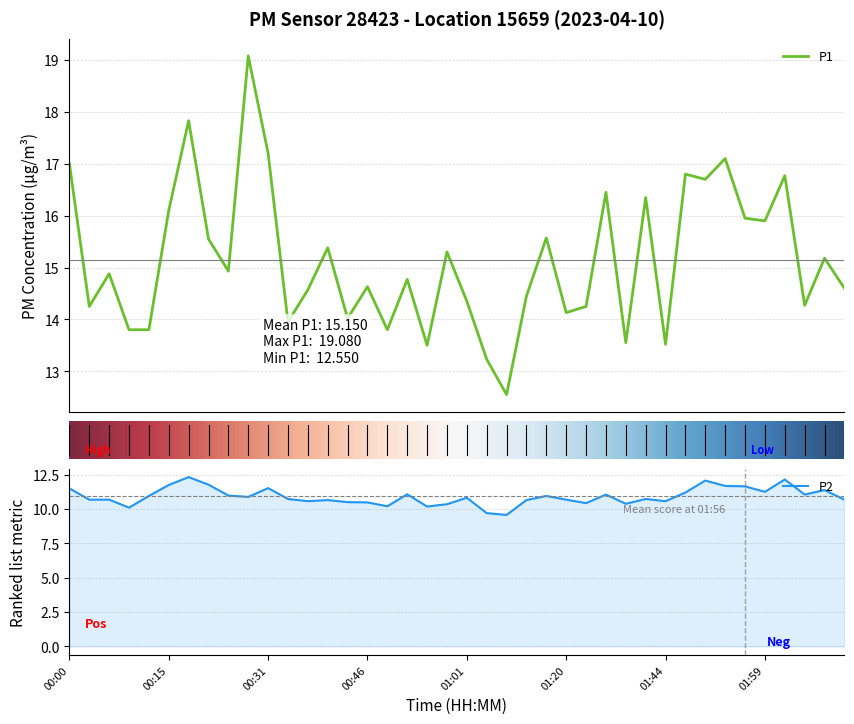

True or false: P1 has a value of 9.3 at 01:28.

False